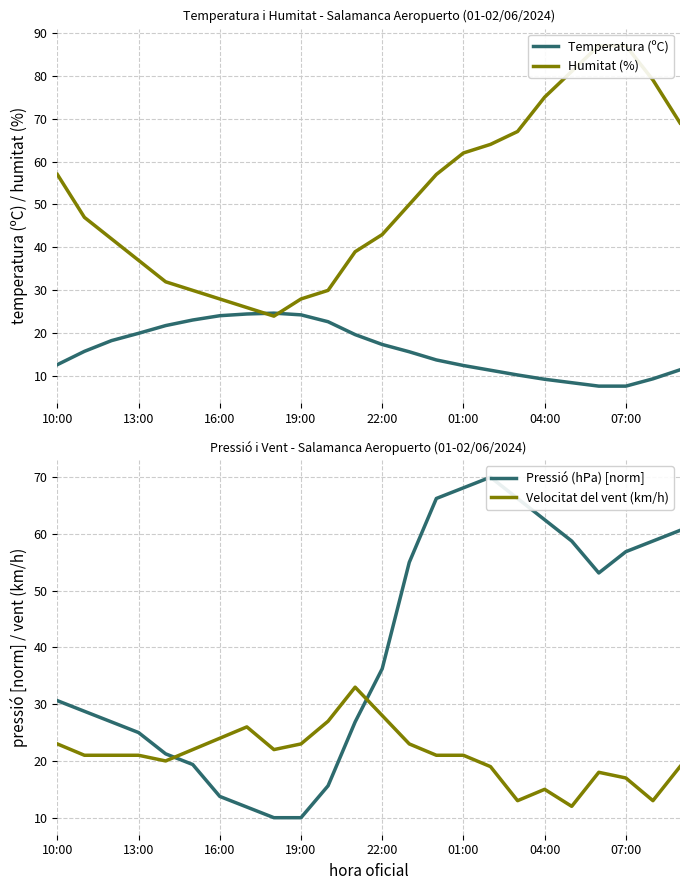

True or false: Temperatura (ºC) has more than 0 points higher than both neighbors.

True